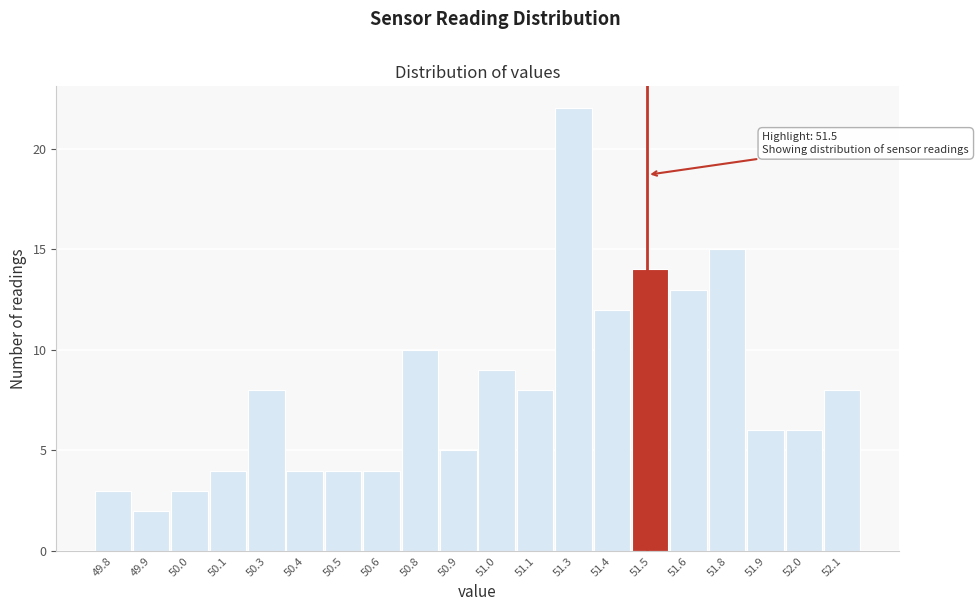

Reading left to right, extract all data points from this chart.

49.8=3	49.9=2	50.0=3	50.1=4	50.3=8	50.4=4	50.5=4	50.6=4	50.8=10	50.9=5	51.0=9	51.1=8	51.3=22	51.4=12	51.5=14	51.6=13	51.8=15	51.9=6	52.0=6	52.1=8